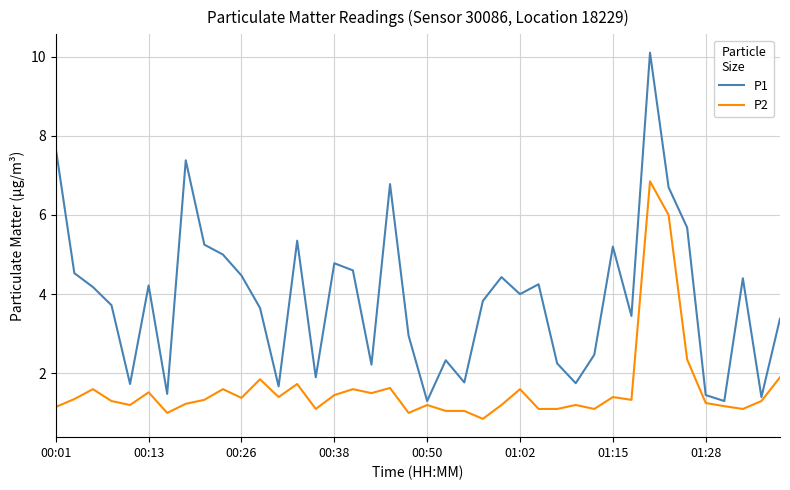

What is the greatest value displayed?

10.1